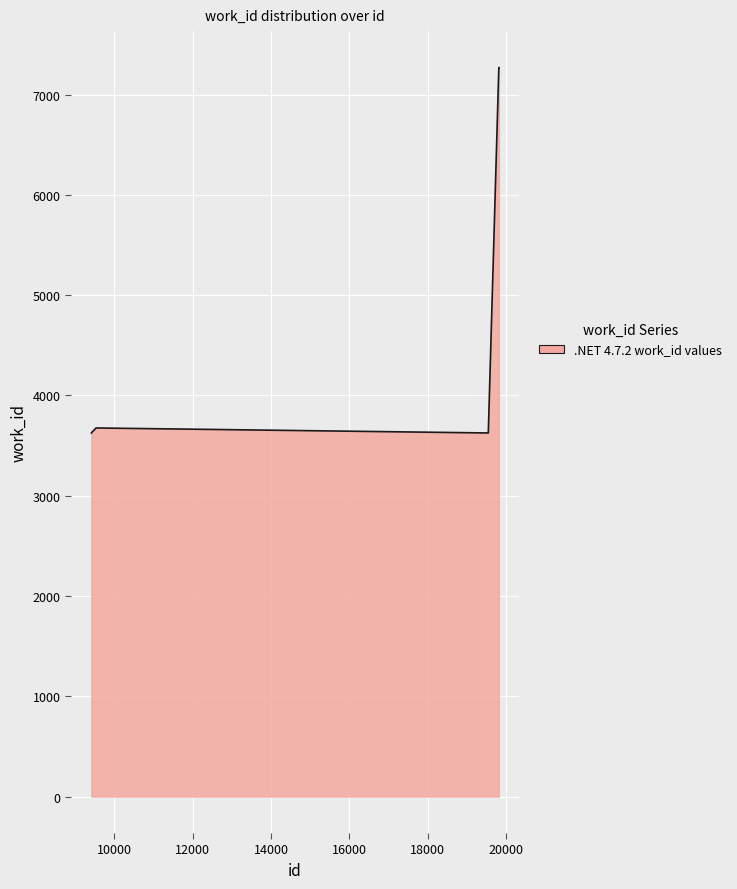

What is the greatest value displayed?

7270